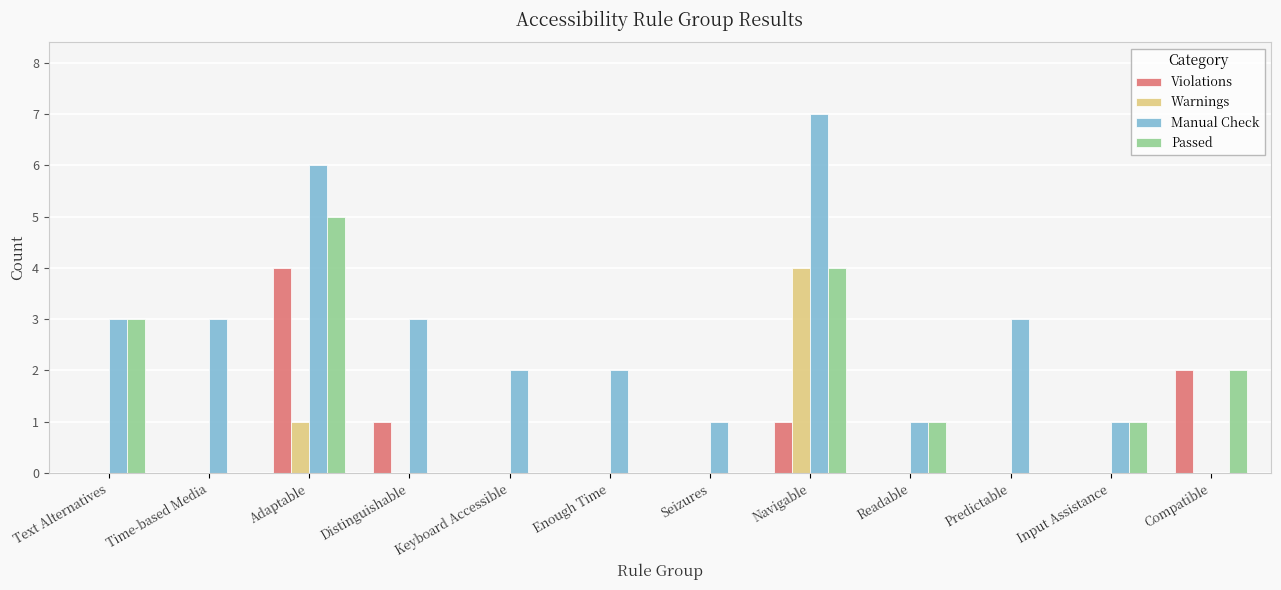

Is the value of Manual Check at Readable greater than the value of Violations at Time-based Media?

Yes